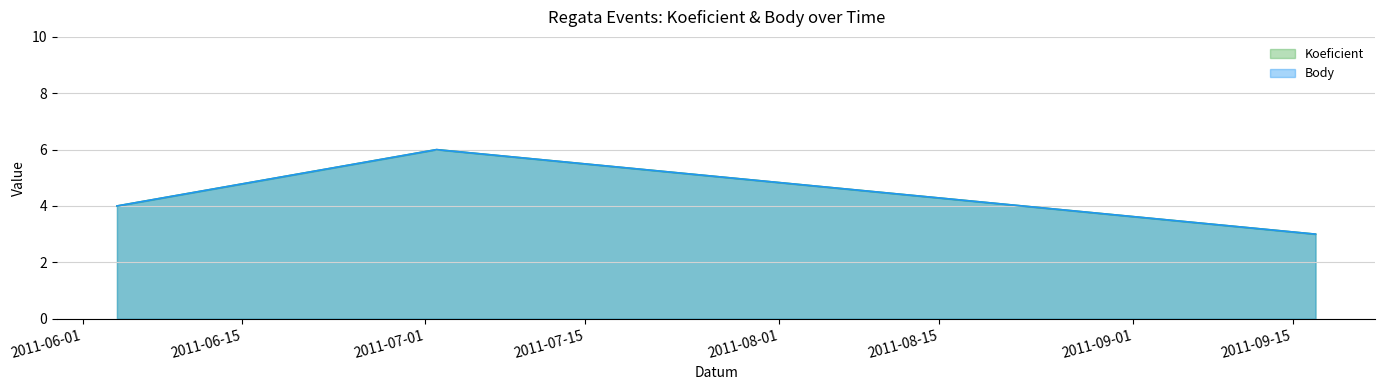

What is the maximum value shown in the chart?

6